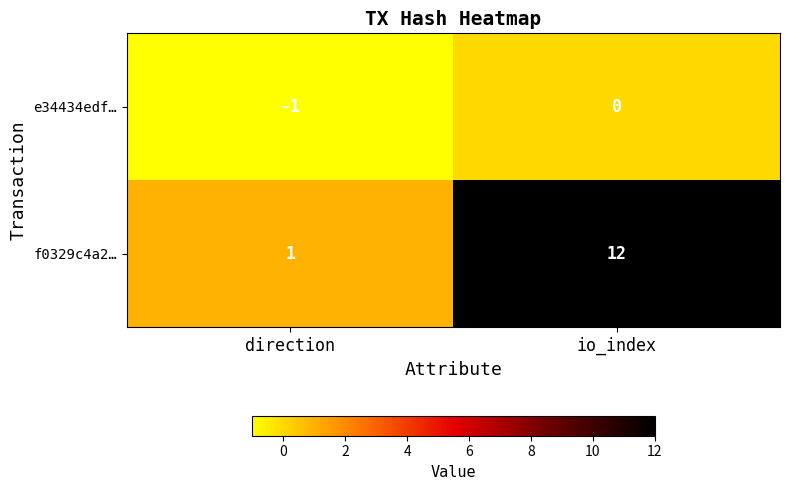

Reading left to right, what are all the values shown in this chart?

e34434edf…: direction=-1	io_index=0
f0329c4a2…: direction=1	io_index=12